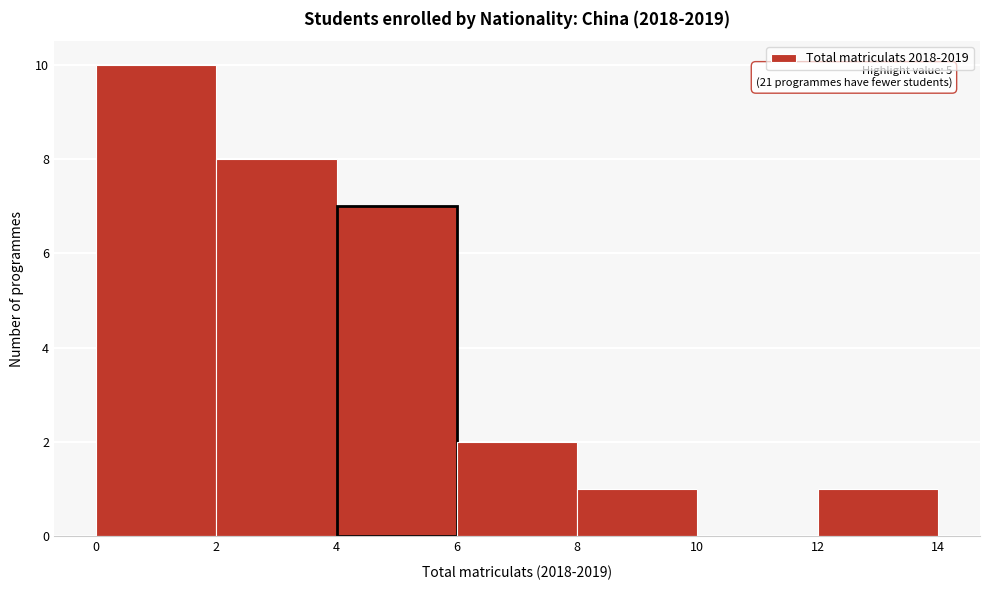

Which range on the x-axis has the tallest bar?

0 to 2